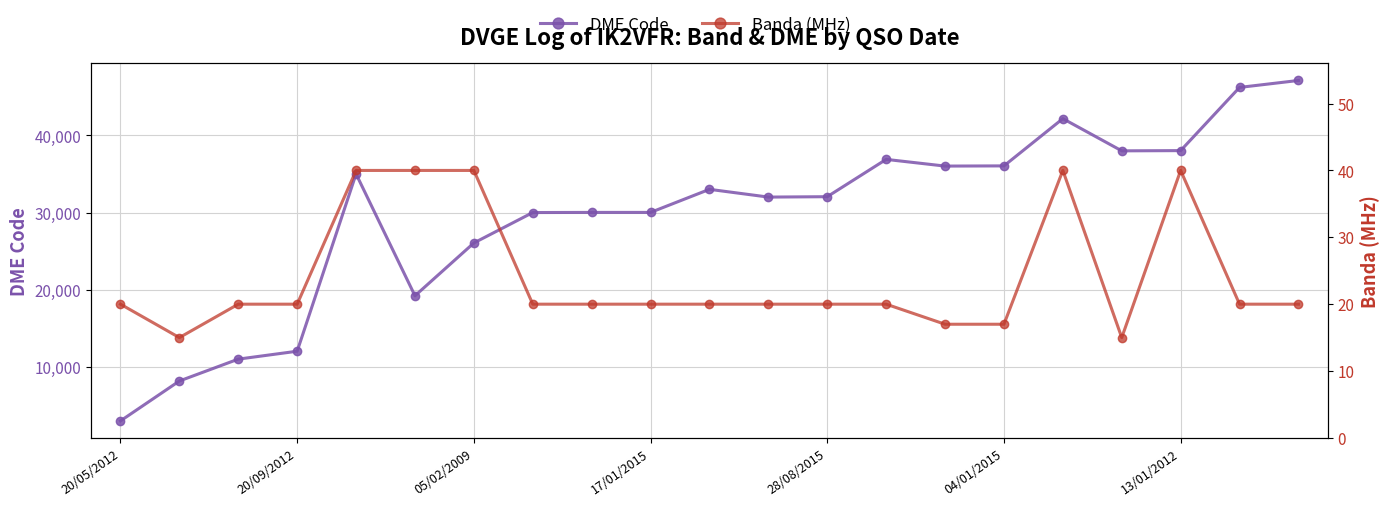

Does the chart have visible grid lines?

Yes